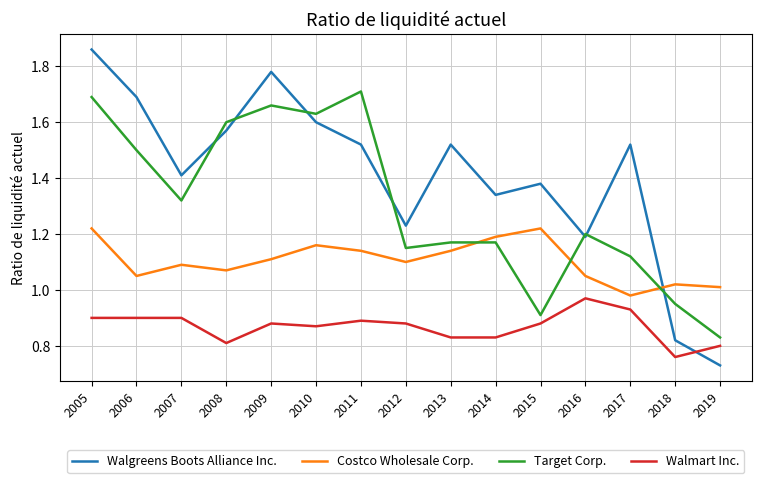

Where is the first local minimum for Costco Wholesale Corp.?

2006